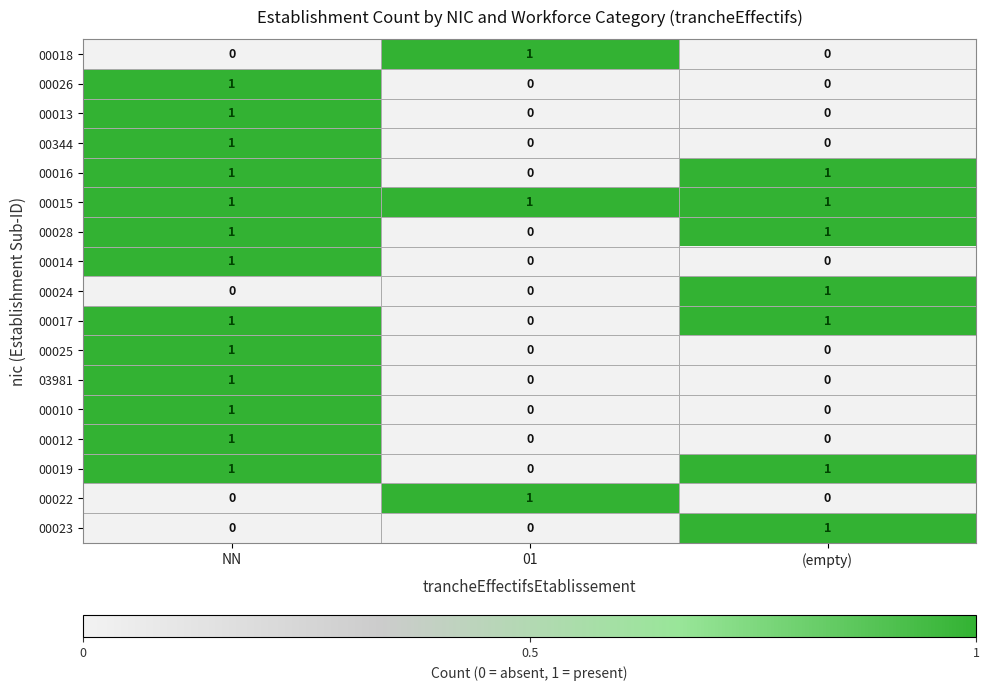

Is it true that 00012 equals 1 at 01?

False